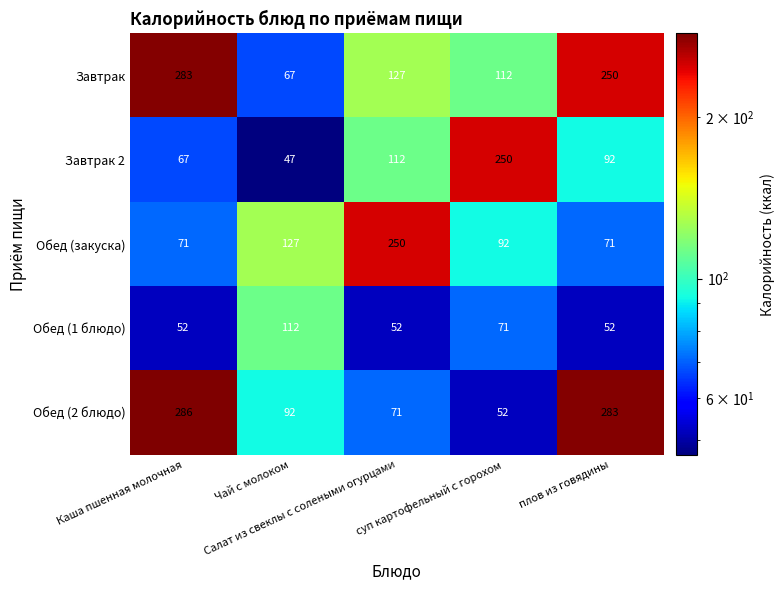

What is the difference between the second highest and second lowest values in the Обед (1 блюдо) series?

19